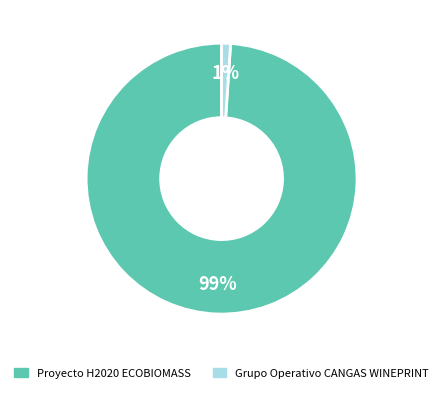

What percentage is the Grupo Operativo CANGAS WINEPRINT slice, to the nearest percent?

1%